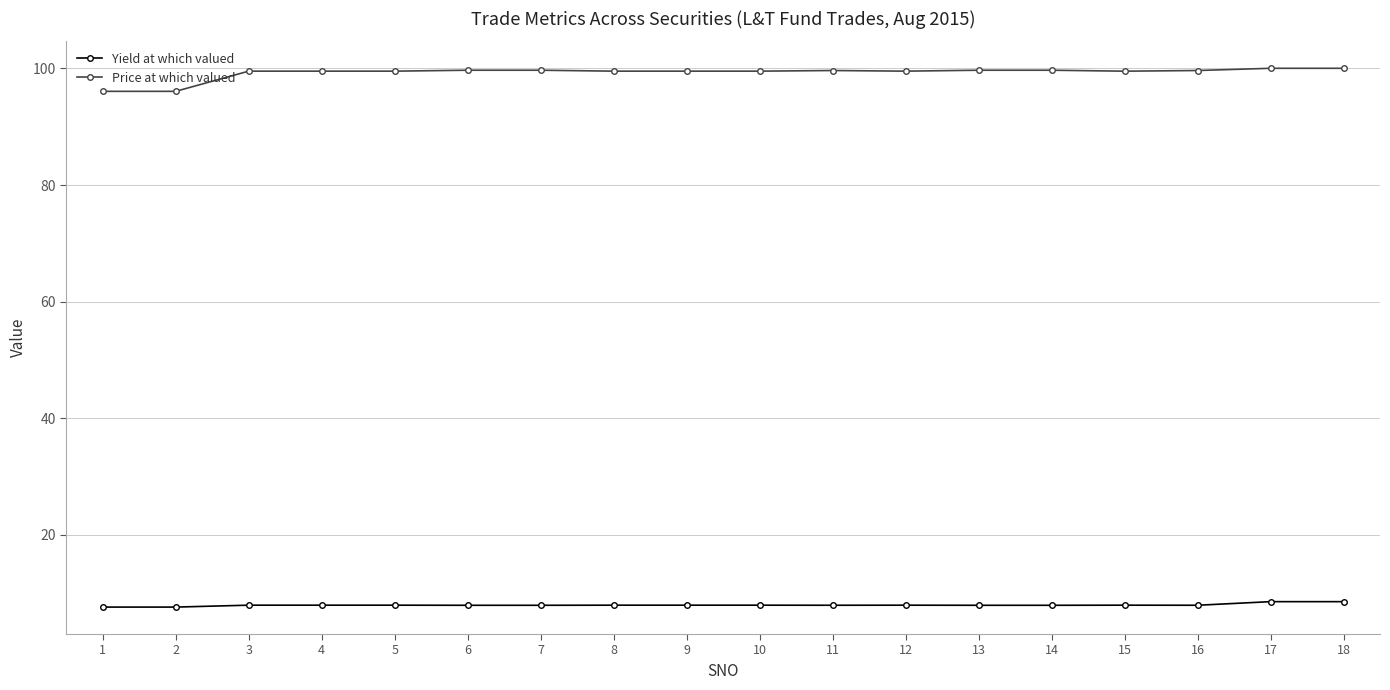

What is the sum of the Yield at which valued values at 6 and 1?

15.5